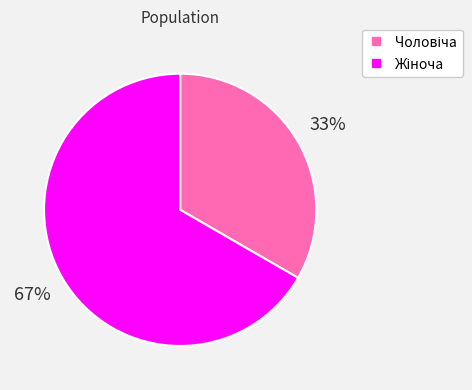

Does any single category account for the majority?

Yes